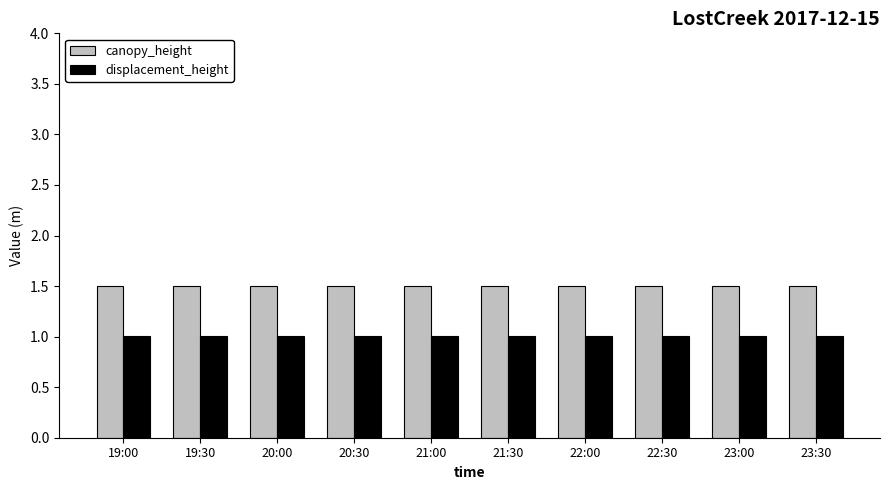

What is the spread (max minus min) of values at 23:00?

0.5